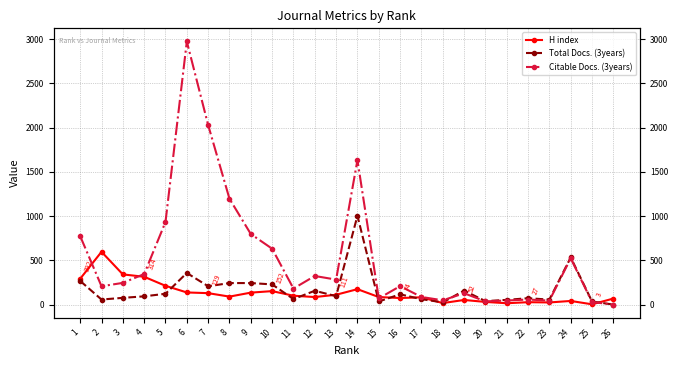

What is the difference between the Citable Docs. (3years) values at 8 and 16?

987